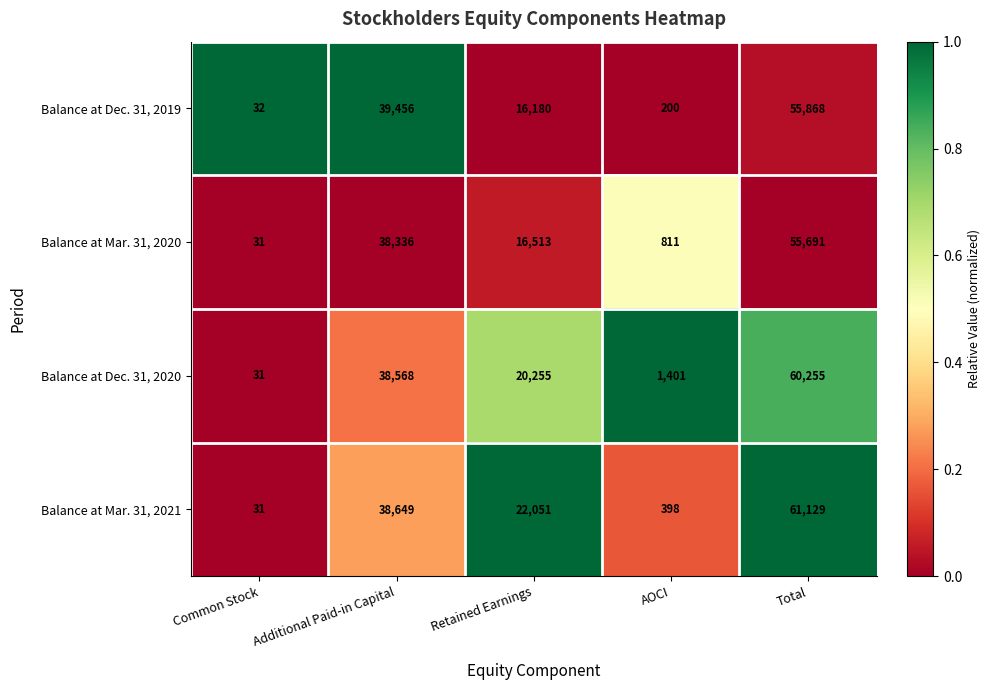

At how many categories does at least one series exceed 2972?

3